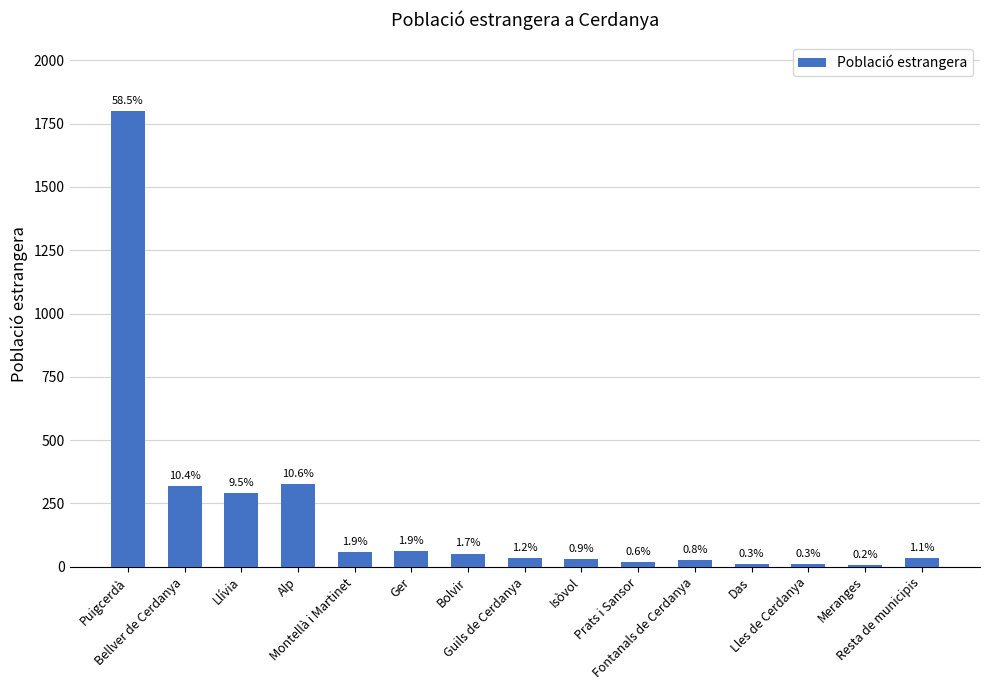

Which category has the lowest value across all series?

Meranges